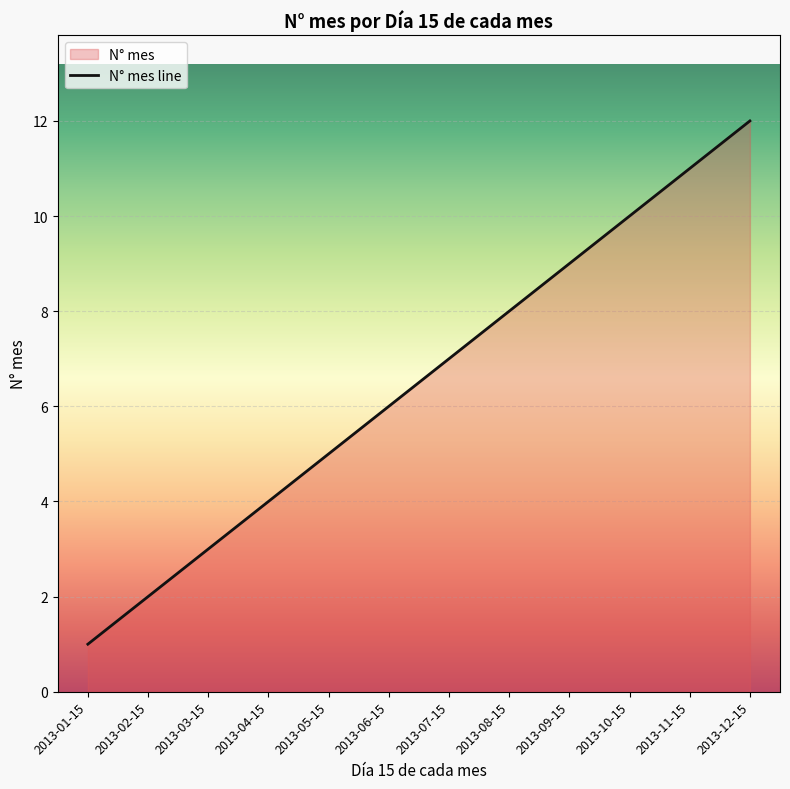

What position from the left is 2013-03-15?

3